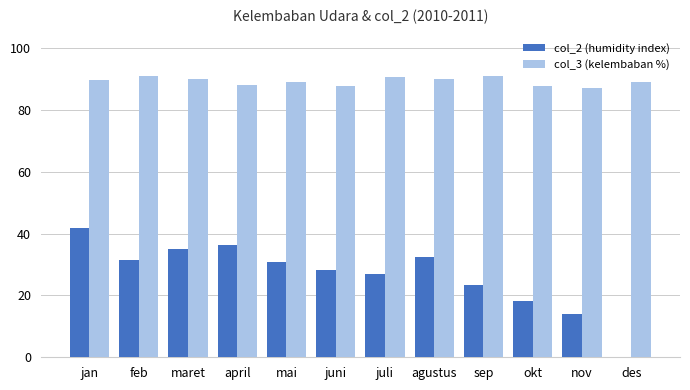

Which category has the highest value in the col_2 (humidity index) series?

jan